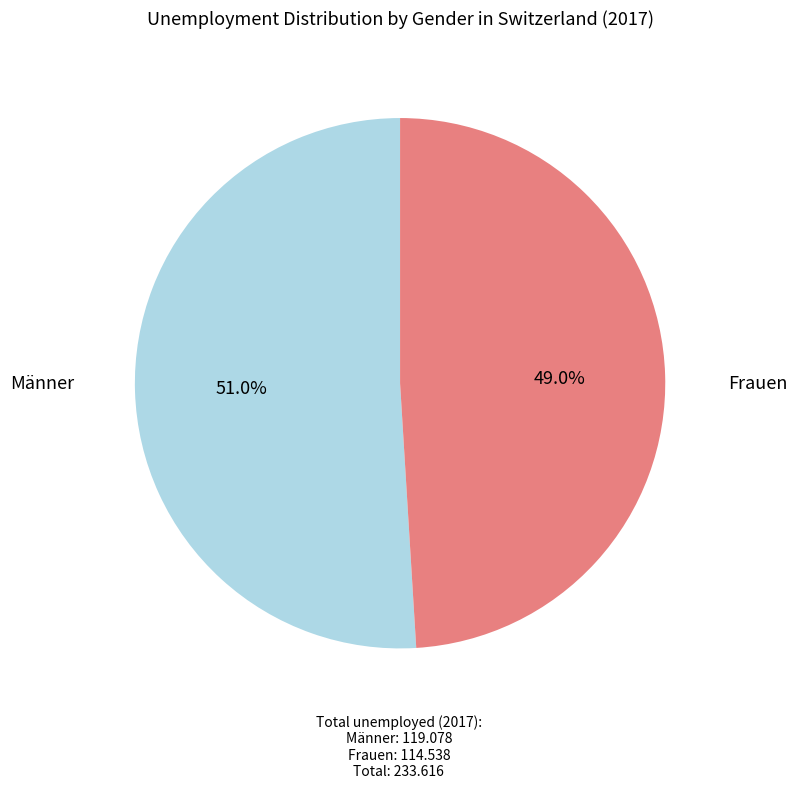

What is the majority slice?

Männer